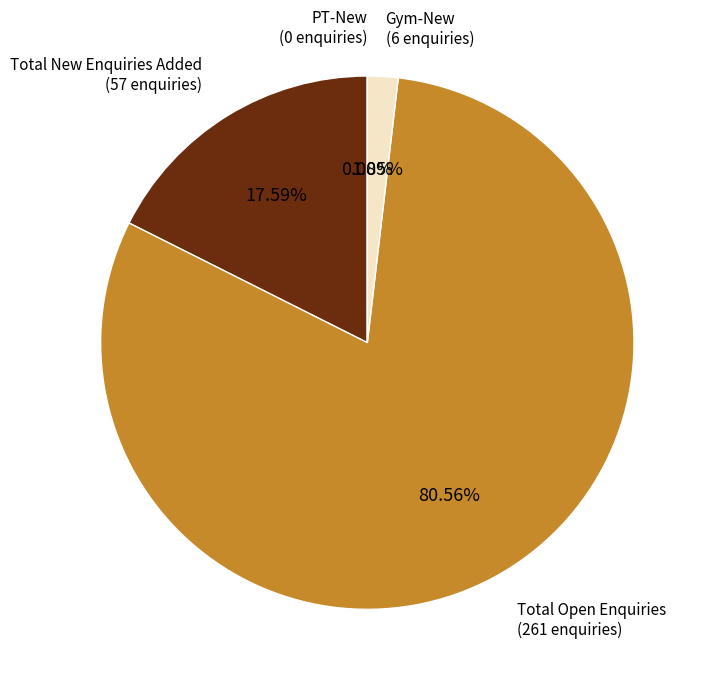

How many segments does this pie chart have?

4